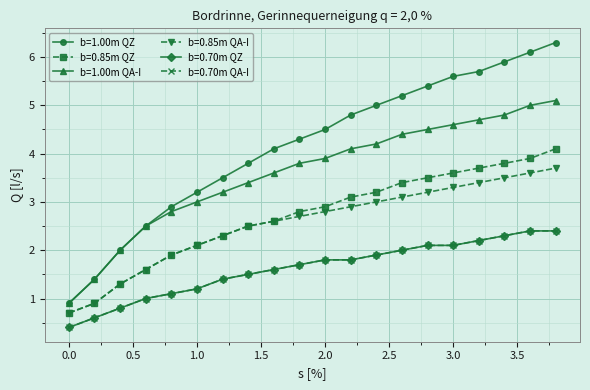

Does the chart have visible grid lines?

Yes